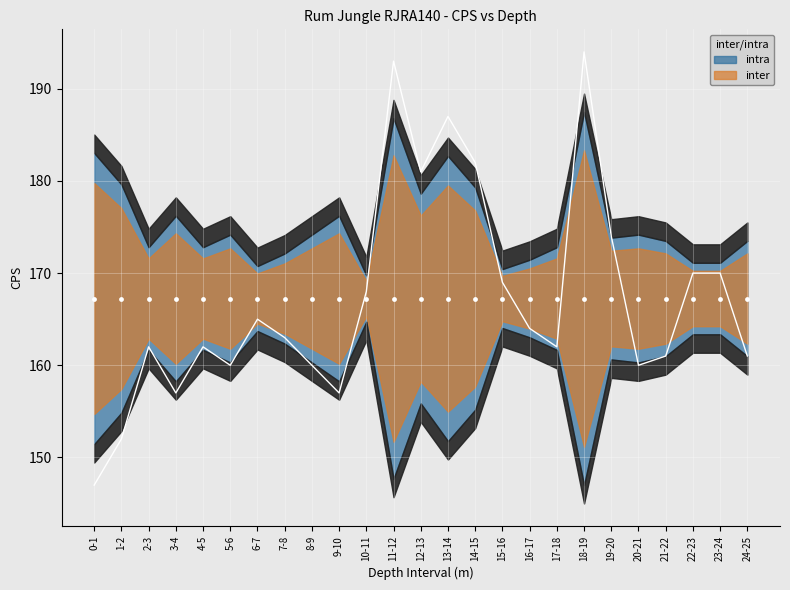

Approximately how many times larger is the value at 16-17 compared to 12-13?

0.9